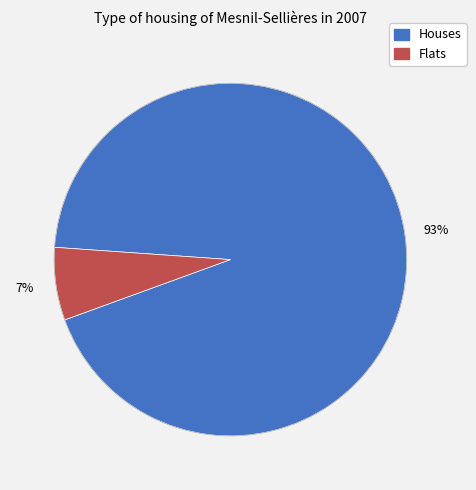

Is there a majority slice in this chart?

Yes